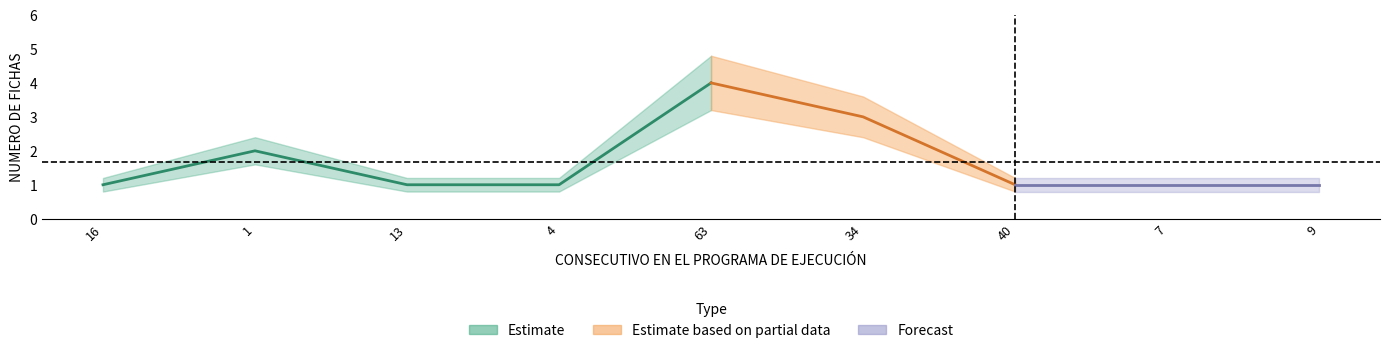

Where is NUMERO DE FICHAS nearest to the value 2?

1